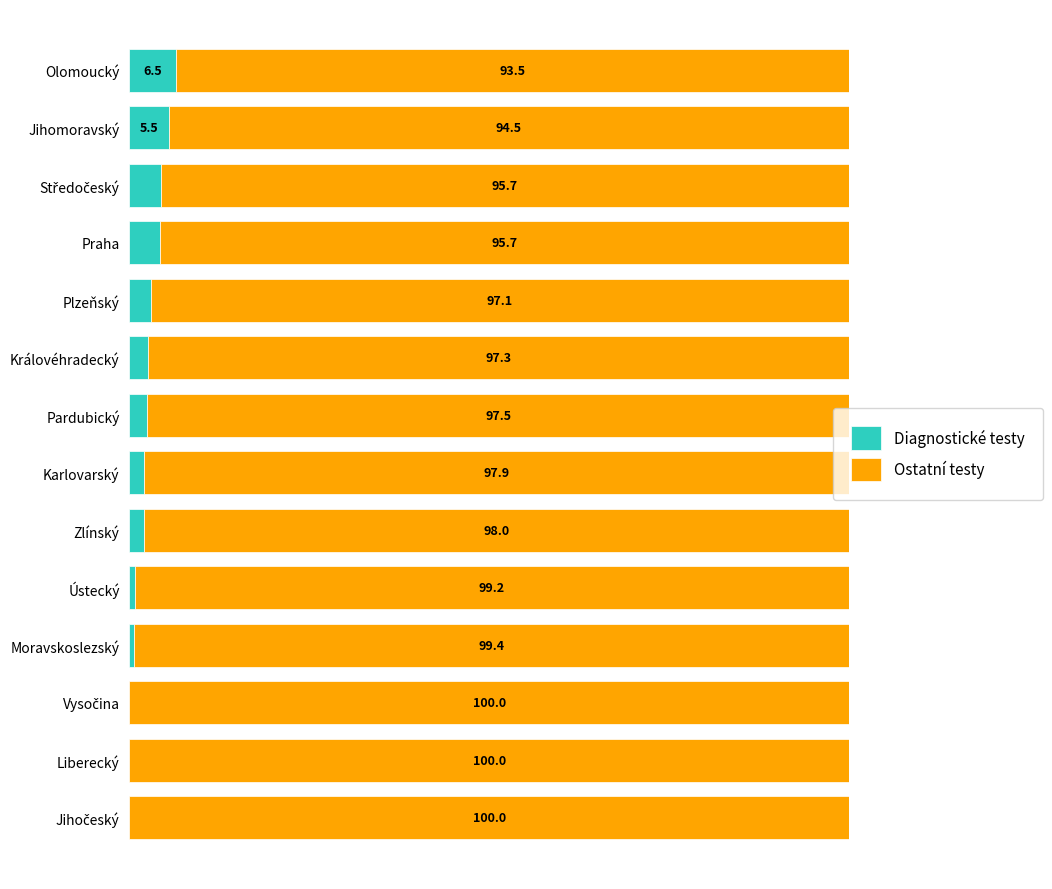

Which category has the highest value in the Diagnostické testy series?

Olomoucký